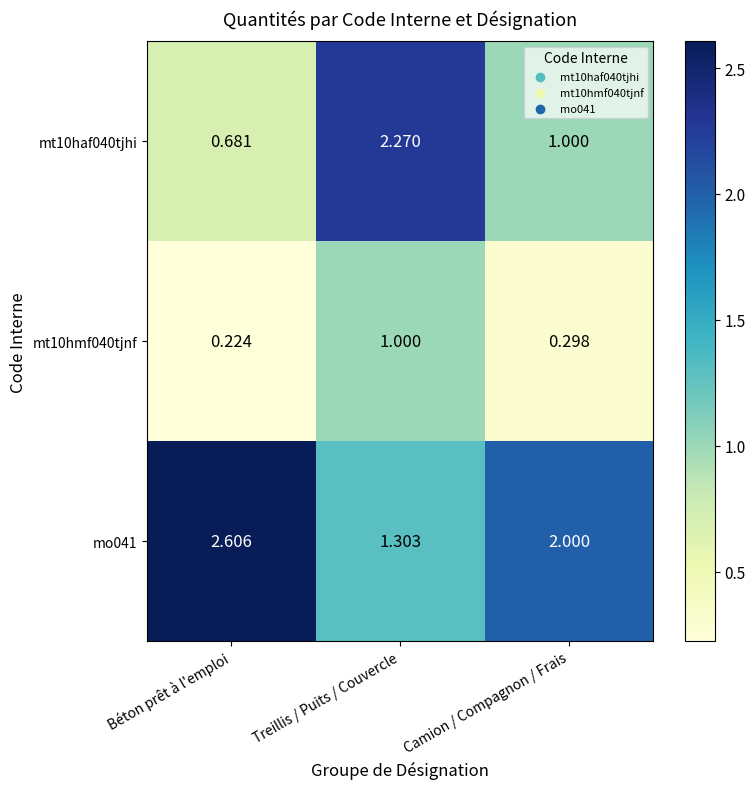

What is the spread (max minus min) of values at Béton prêt à l'emploi?

2.4